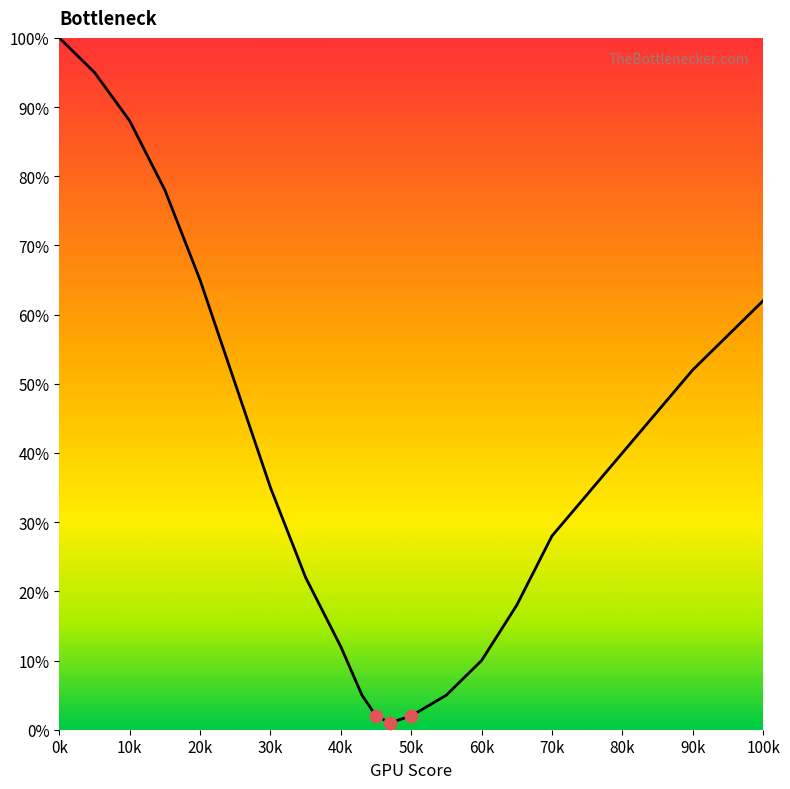

What is the greatest value displayed?

100